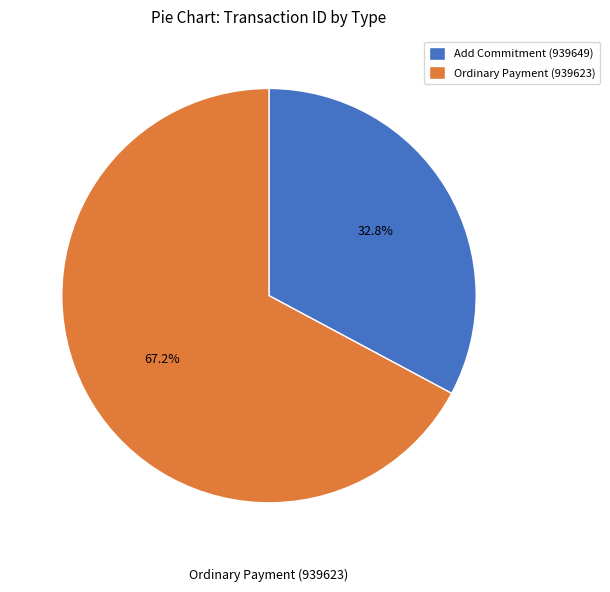

Which category has the smallest portion of the pie?

Add Commitment (939649)